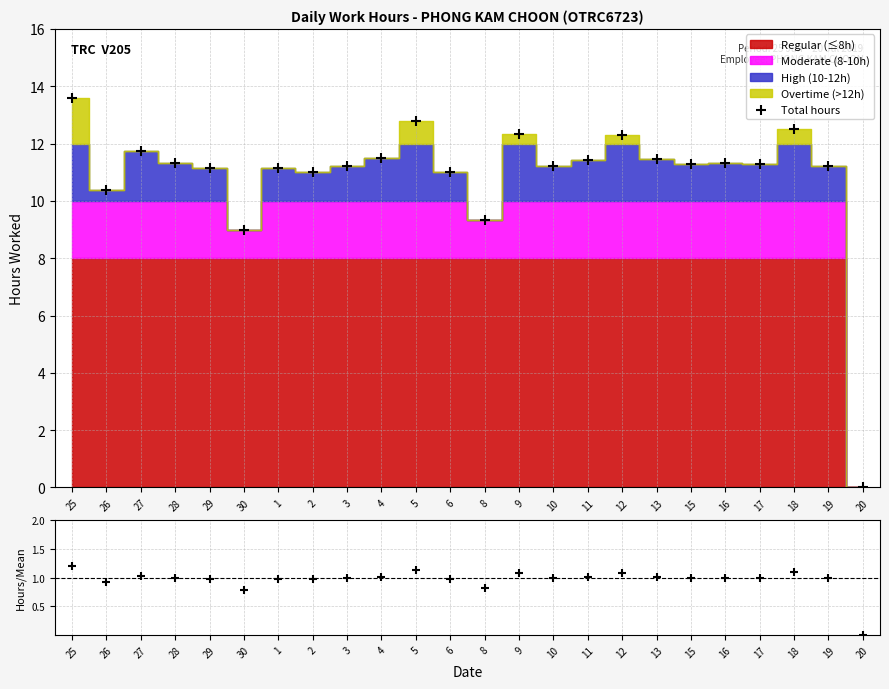

Which series contains the highest Y value?

Total hours